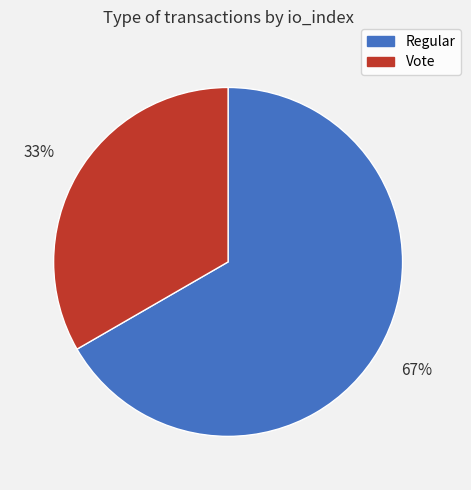

Which category has the biggest portion of the pie?

Regular